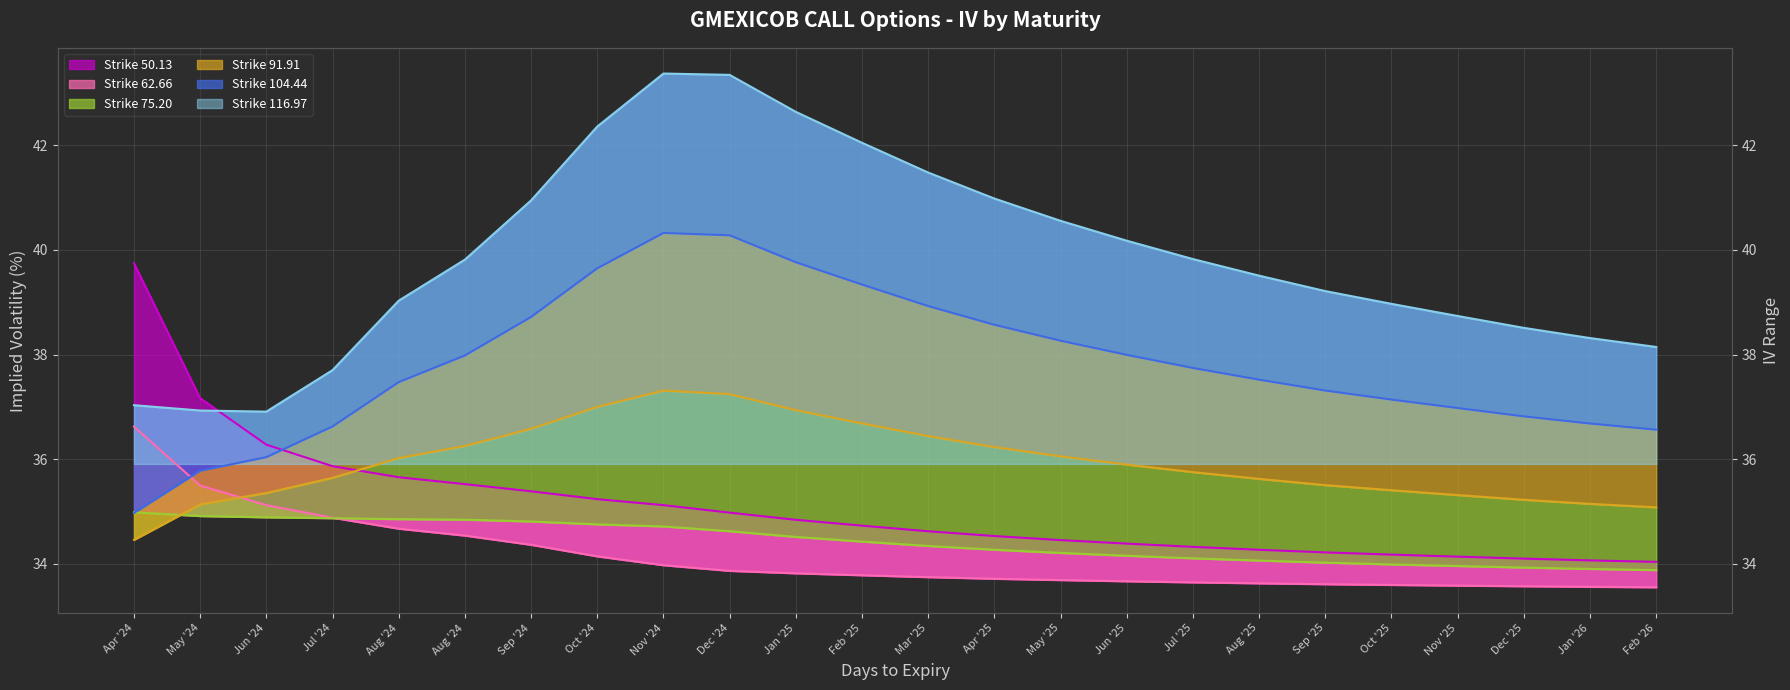

Reading right to left, what are all the values shown in this chart?

Strike 50.13: 34.0	34.1	34.1	34.1	34.2	34.2	34.3	34.3	34.4	34.5	34.5	34.6	34.7	34.8	35.0	35.1	35.2	35.4	35.5	35.7	35.9	36.3	37.2	39.7
Strike 62.66: 33.6	33.6	33.6	33.6	33.6	33.6	33.6	33.6	33.7	33.7	33.7	33.7	33.8	33.8	33.9	34.0	34.1	34.4	34.5	34.7	34.9	35.1	35.5	36.6
Strike 75.20: 33.9	33.9	33.9	34.0	34.0	34.0	34.1	34.1	34.2	34.2	34.3	34.3	34.4	34.5	34.6	34.7	34.8	34.8	34.8	34.9	34.9	34.9	34.9	35.0
Strike 91.91: 35.1	35.1	35.2	35.3	35.4	35.5	35.6	35.8	35.9	36.1	36.2	36.4	36.7	36.9	37.2	37.3	37.0	36.6	36.3	36.0	35.6	35.4	35.1	34.5
Strike 104.44: 36.6	36.7	36.8	37.0	37.1	37.3	37.5	37.7	38.0	38.3	38.6	38.9	39.3	39.8	40.3	40.3	39.7	38.7	38.0	37.5	36.6	36.0	35.8	35.0
Strike 116.97: 38.1	38.3	38.5	38.7	39.0	39.2	39.5	39.8	40.2	40.6	41.0	41.5	42.0	42.6	43.3	43.4	42.4	40.9	39.8	39.0	37.7	36.9	36.9	37.0